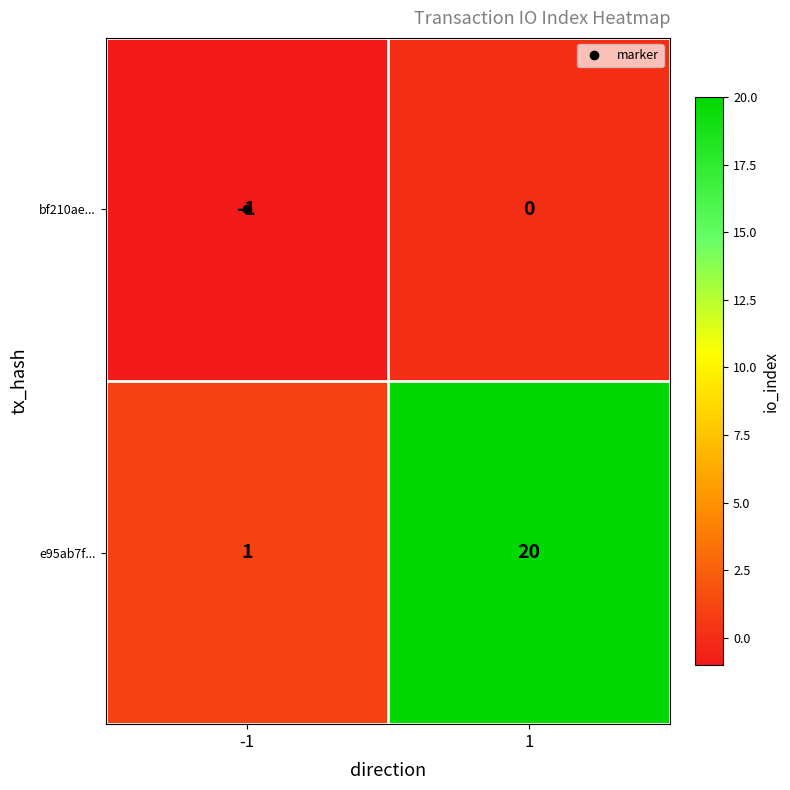

The e95ab7f... series shows 1 at -1. True or false?

True